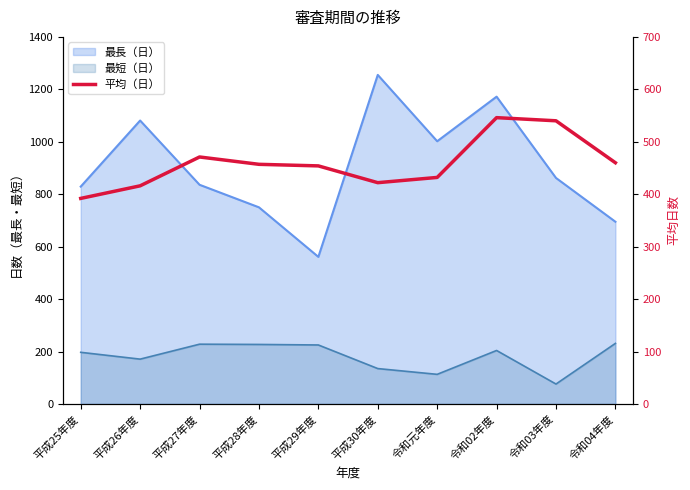

What is the value of the 10th point from the left?

460